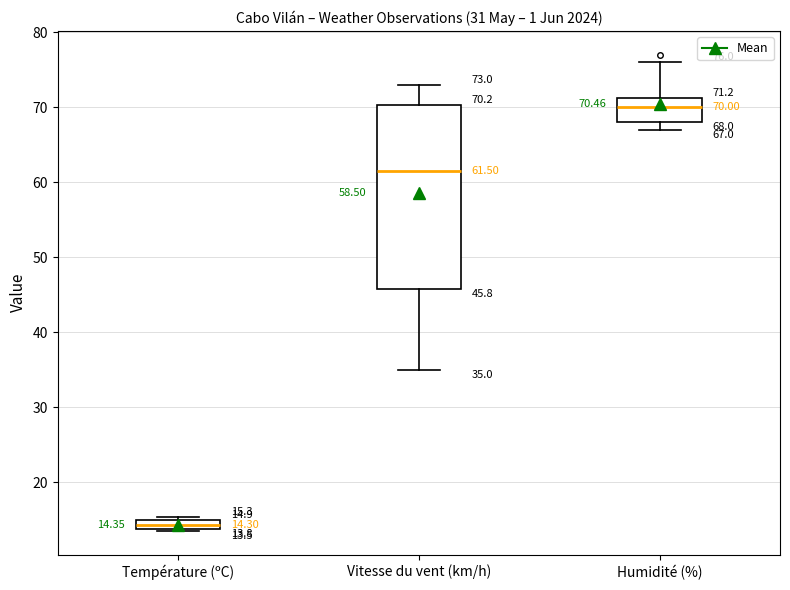

Which box has the lowest median line?

Température (ºC)